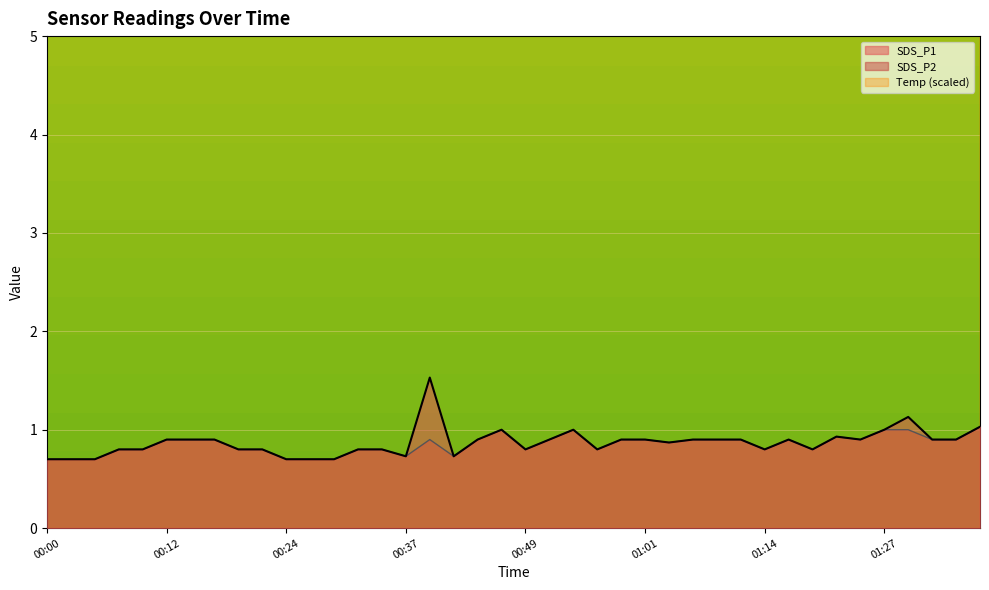

Reading left to right, extract all data points from this chart.

SDS_P1: 0.7	0.7	0.7	0.8	0.8	0.9	0.9	0.9	0.8	0.8	0.7	0.7	0.7	0.8	0.8	0.7	1.5	0.7	0.9	1.0	0.8	0.9	1.0	0.8	0.9	0.9	0.9	0.9	0.9	0.9	0.8	0.9	0.8	0.9	0.9	1.0	1.1	0.9	0.9	1.0
SDS_P2: 0.7	0.7	0.7	0.8	0.8	0.9	0.9	0.9	0.8	0.8	0.7	0.7	0.7	0.8	0.8	0.7	0.9	0.7	0.9	1.0	0.8	0.9	1.0	0.8	0.9	0.9	0.9	0.9	0.9	0.9	0.8	0.9	0.8	0.9	0.9	1.0	1.0	0.9	0.9	1.0